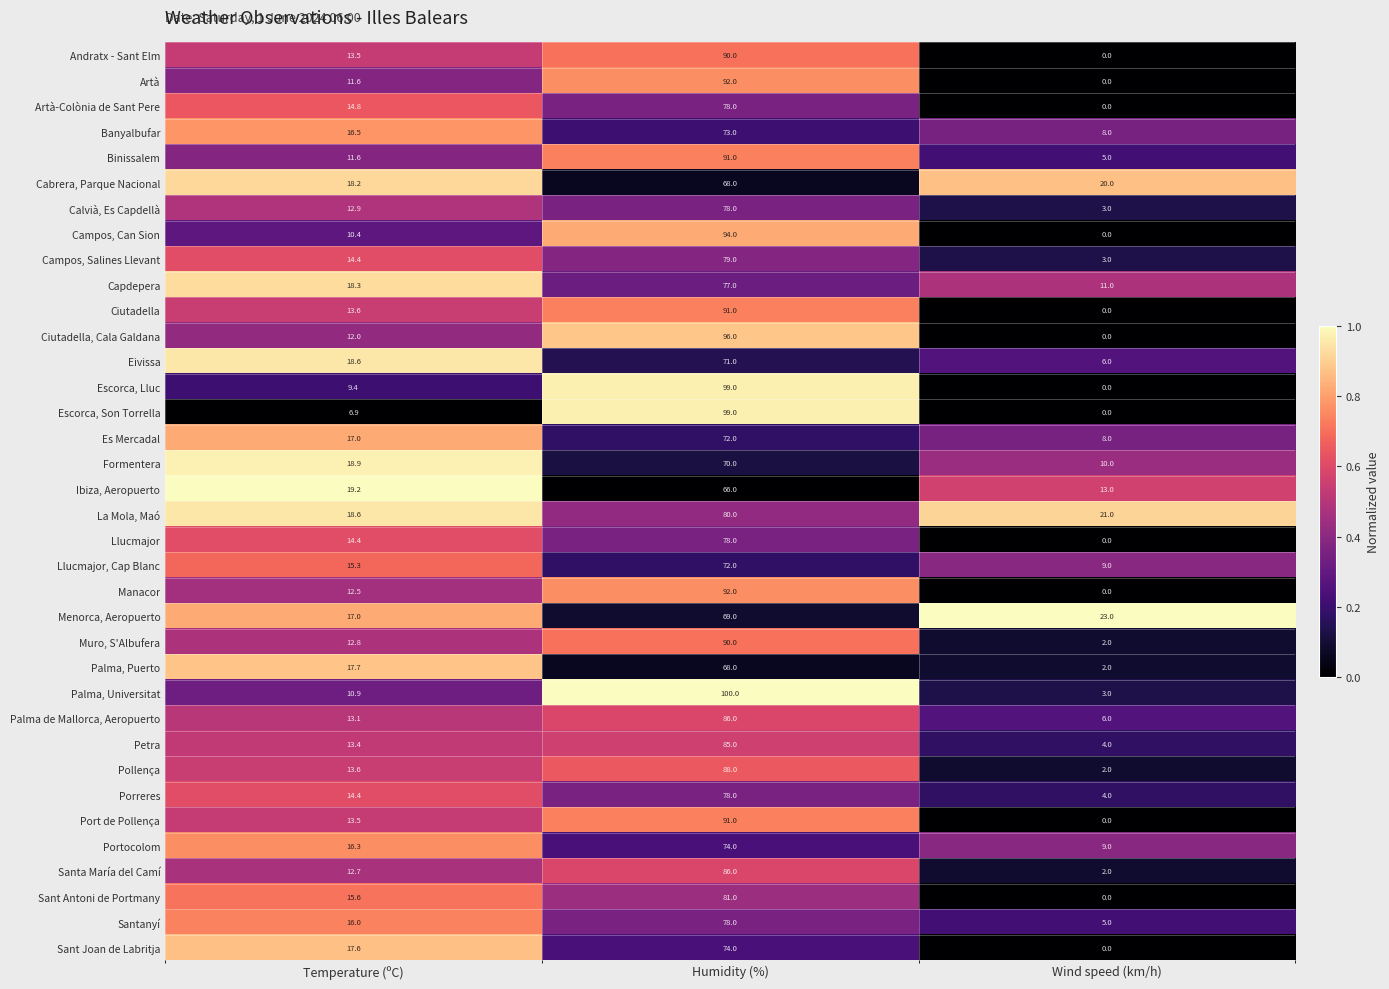

List the labels in order of Artà-Colònia de Sant Pere value, largest first.

Humidity (%), Temperature (ºC), Wind speed (km/h)